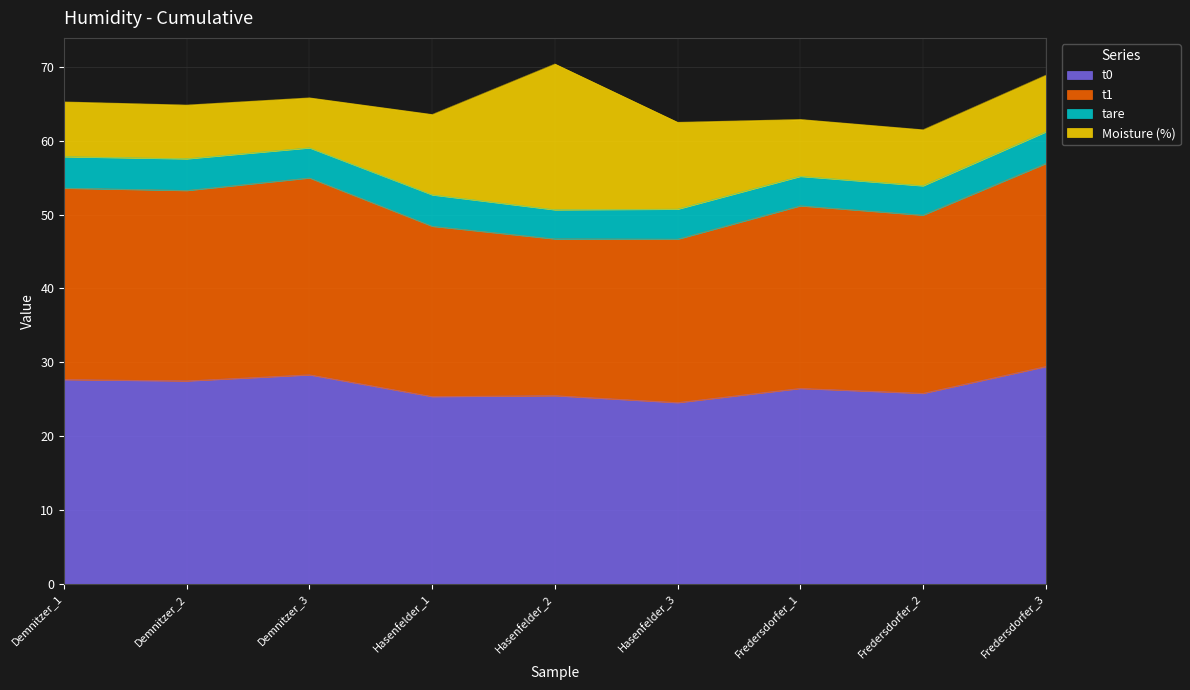

The value of t0 at Demnitzer_1 is 43.2. True or false?

False